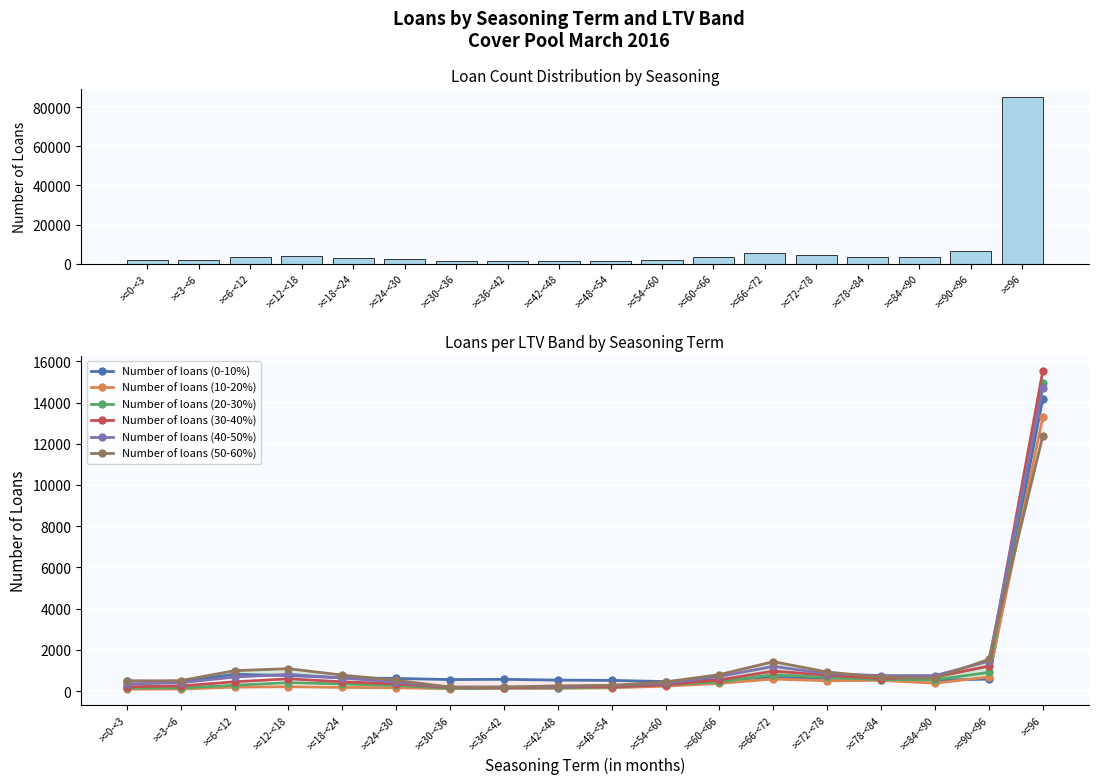

Rank the categories by Number of loans (10-20%) value from lowest to highest.

>=0-<3, >=3-<6, >=30-<36, >=42-<48, >=36-<42, >=48-<54, >=24-<30, >=18-<24, >=6-<12, >=12-<18, >=54-<60, >=60-<66, >=84-<90, >=72-<78, >=78-<84, >=66-<72, >=90-<96, >=96